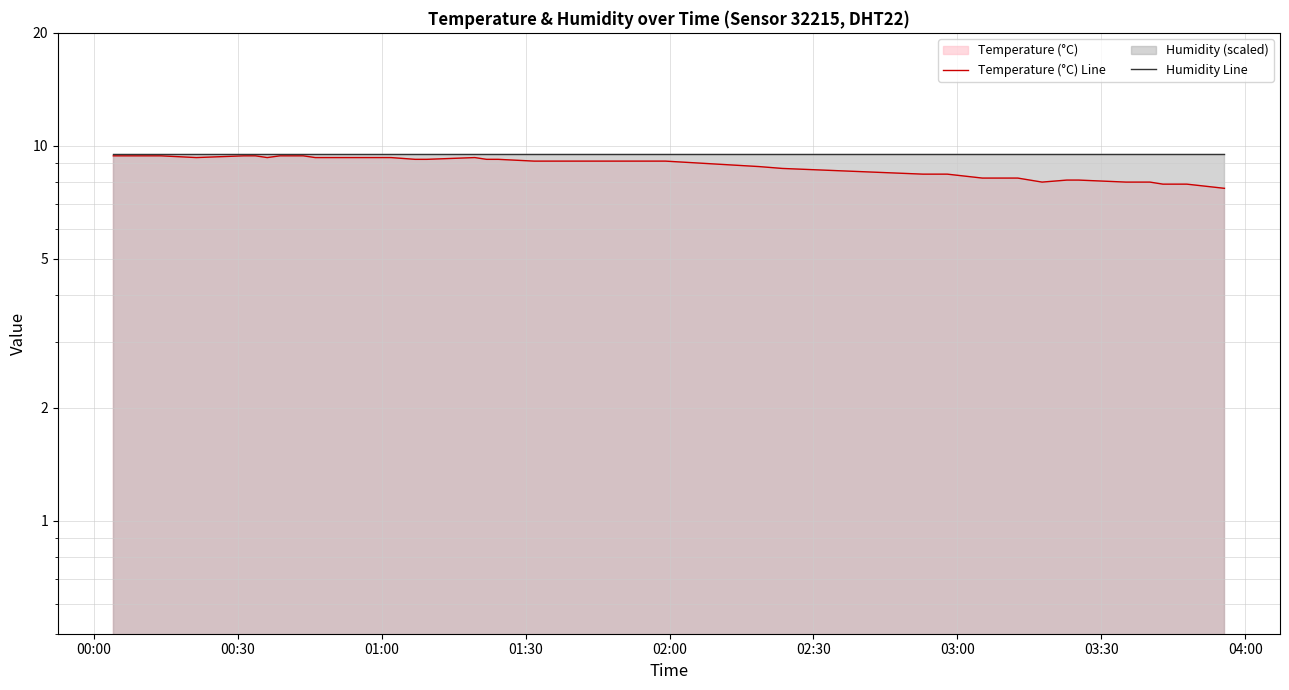

Is the value of Humidity Line at 38 greater than the value of Temperature (°C) Line at 31?

Yes